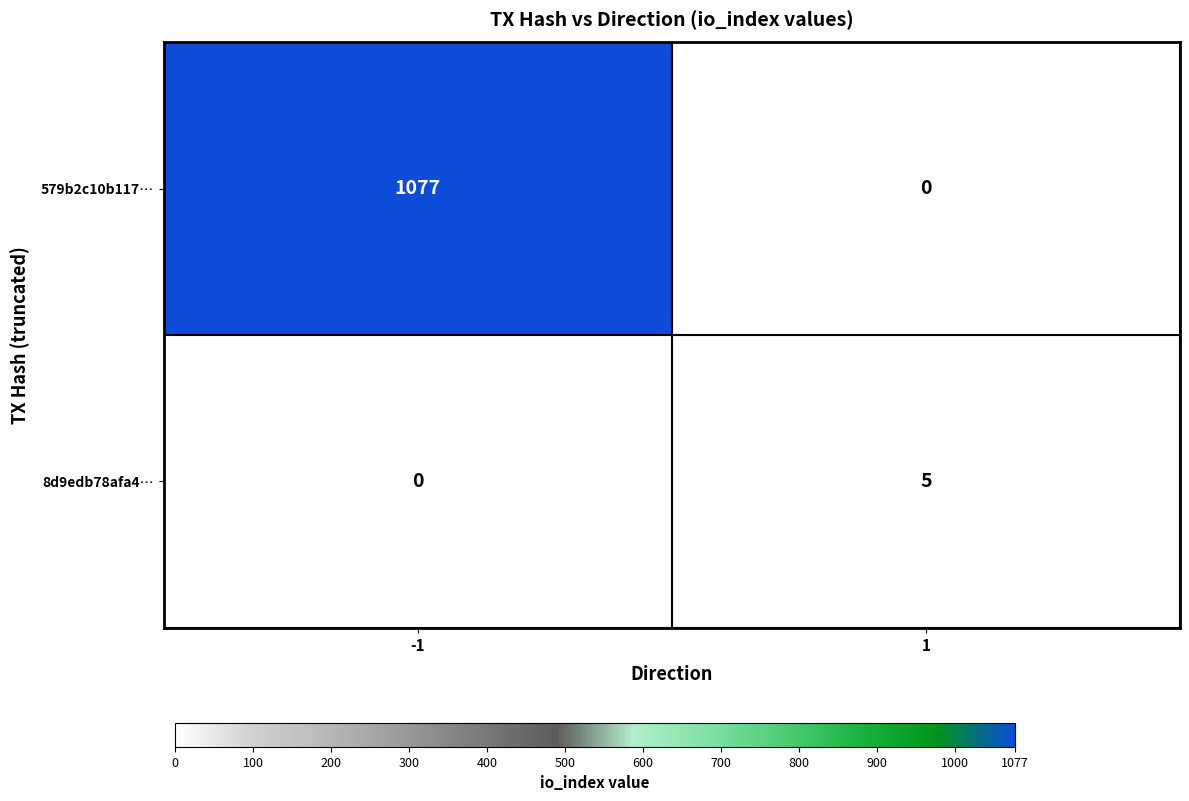

Rank the series by their maximum value, from lowest to highest.

8d9edb78afa4…, 579b2c10b117…